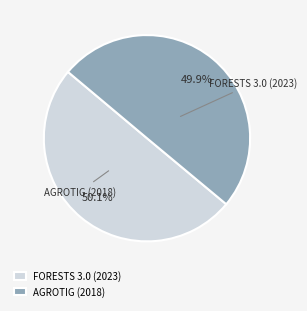

True or false: FORESTS 3.0 (2023) accounts for 50% of the total.

True